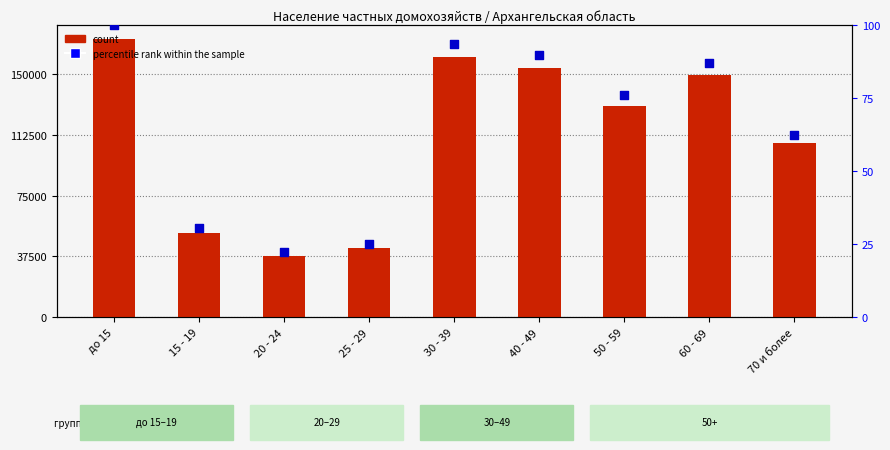

Which series reaches the maximum Y coordinate?

count